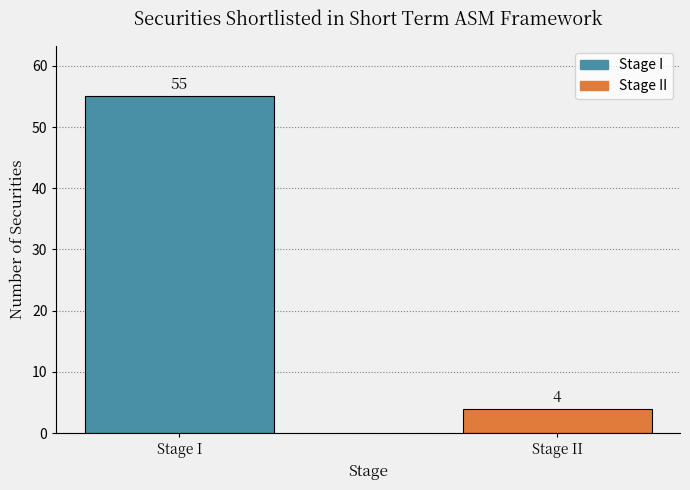

Reading left to right, extract all data points from this chart.

Stage I=55	Stage II=4